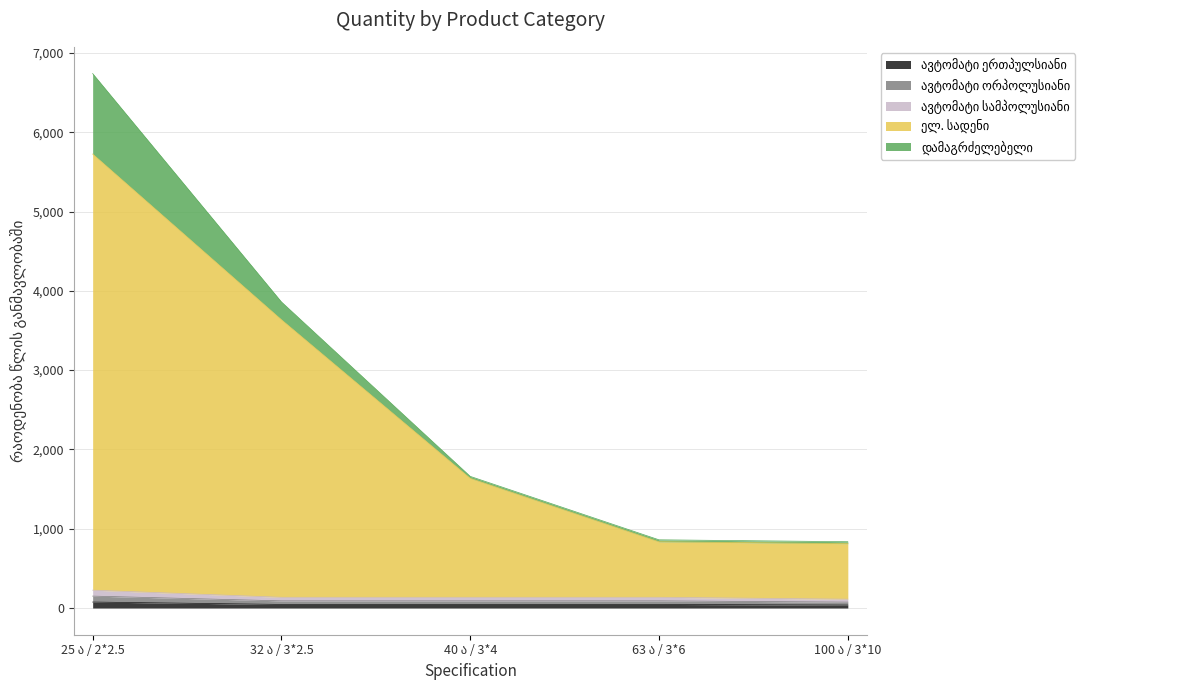

True or false: ავტომატი ორპოლუსიანი and ელ. სადენი cross at least once.

False